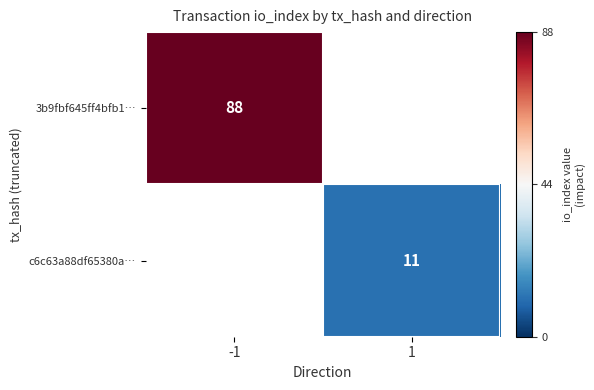

True or false: c6c63a88df65380a… has a value of 11 at 1.

True